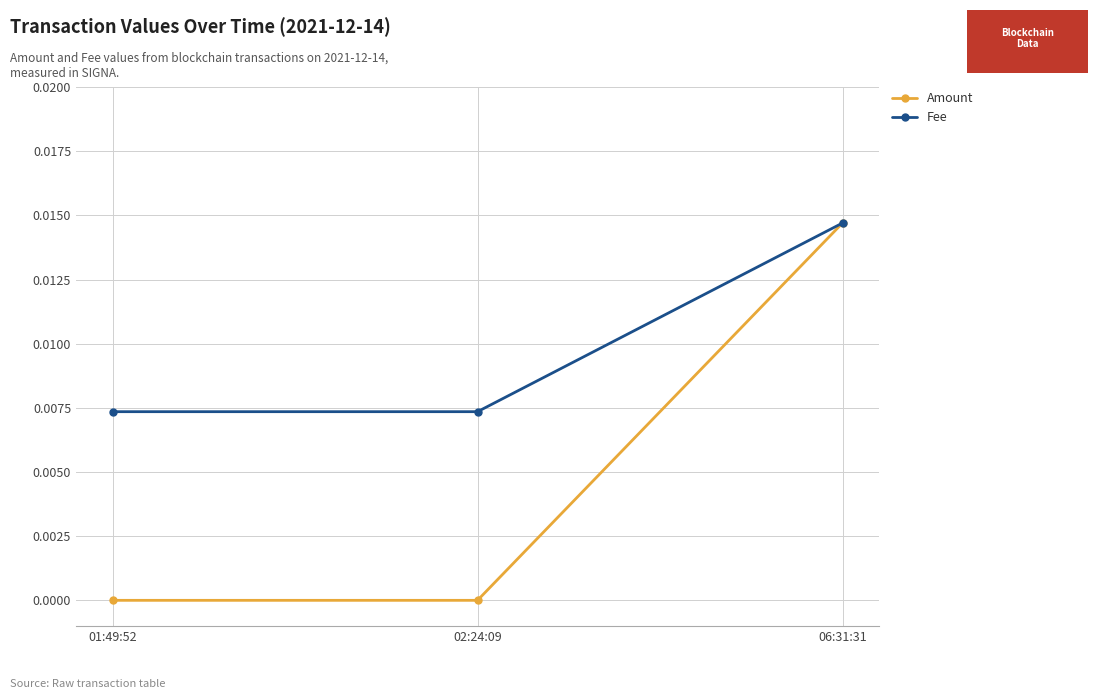

The value of Amount at 01:49:52 is 0.0. True or false?

True